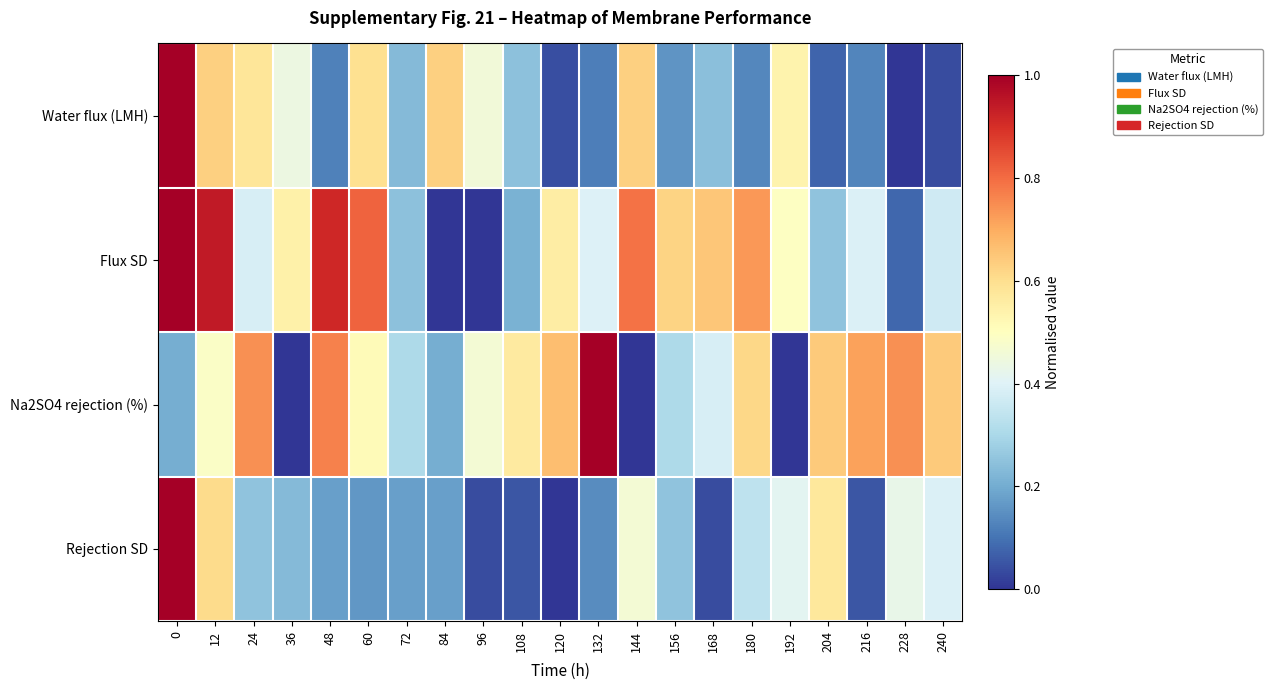

Rank the series by their maximum value, from highest to lowest.

Water flux (LMH), Flux SD, Na2SO4 rejection (%), Rejection SD